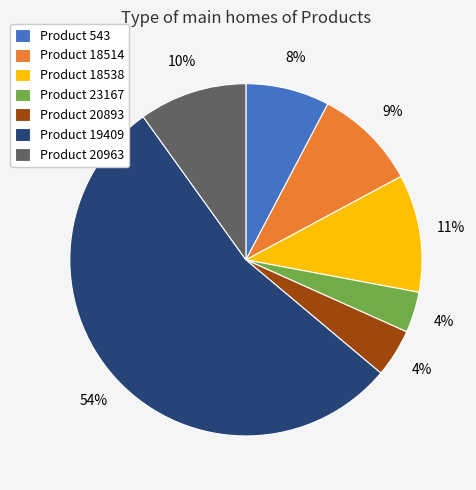

Does Product 18538 represent more than half of the total?

No